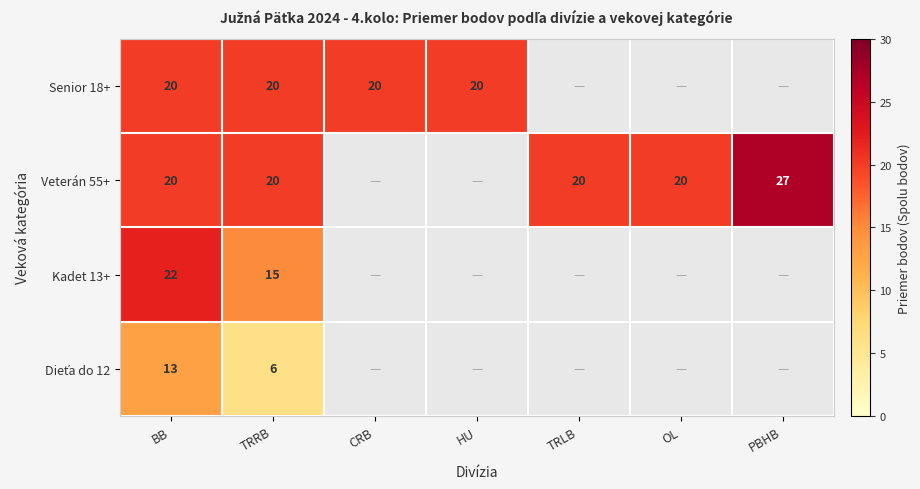

The Senior 18+ series shows 35 at HU. True or false?

False